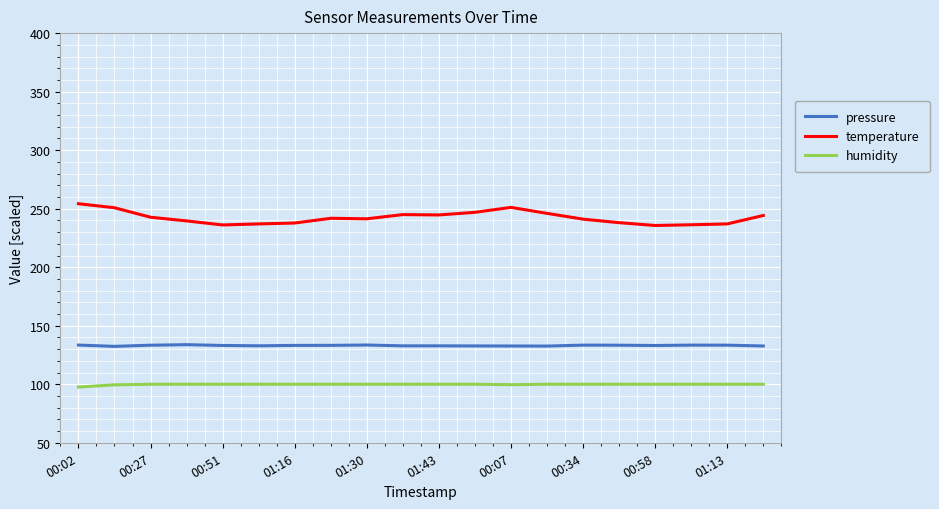

Which series has the largest total across all categories?

temperature